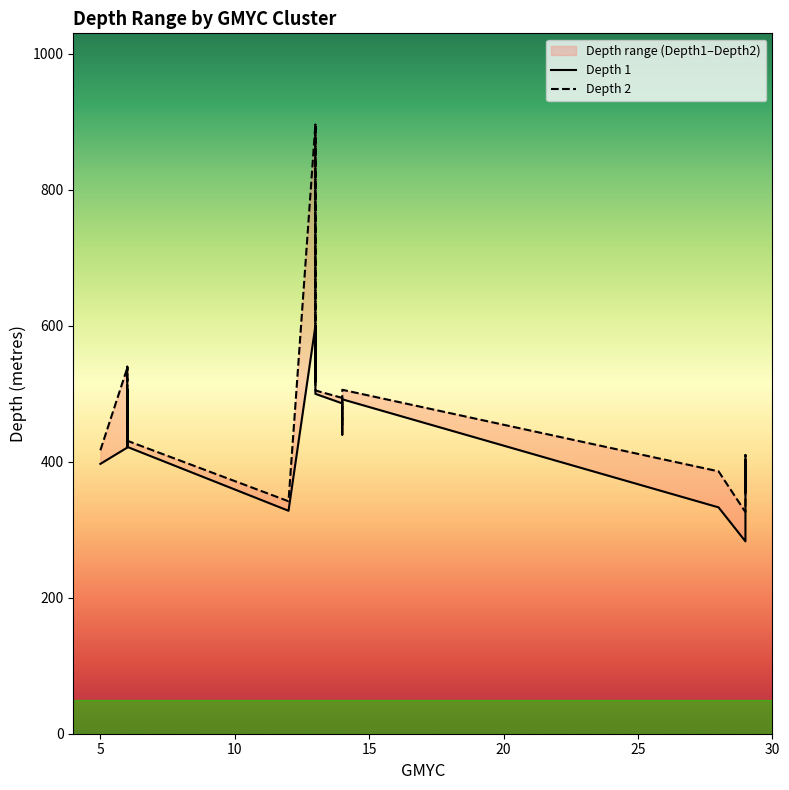

In Depth 1, how many points are higher than both neighbors (excluding endpoints)?

4